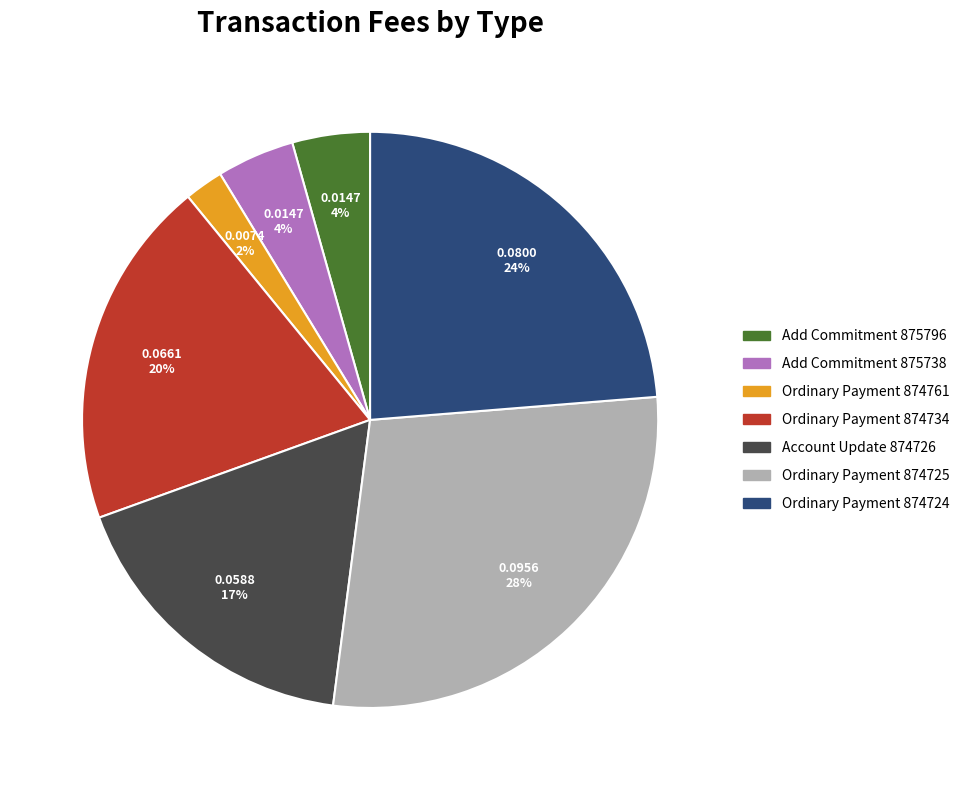

True or false: Ordinary Payment 874761 accounts for 2% of the total.

True